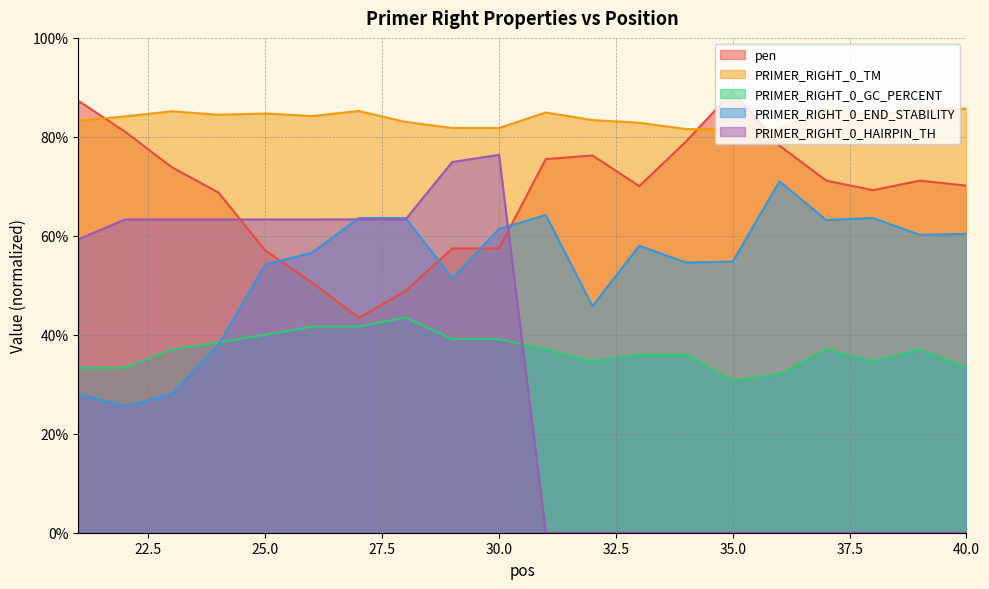

What is the difference between the maximum and minimum values in the PRIMER_RIGHT_0_HAIRPIN_TH series?

76.4